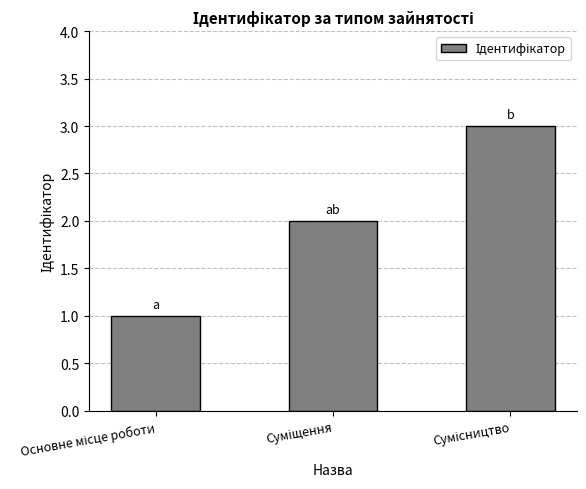

What is the sum of all values?

6